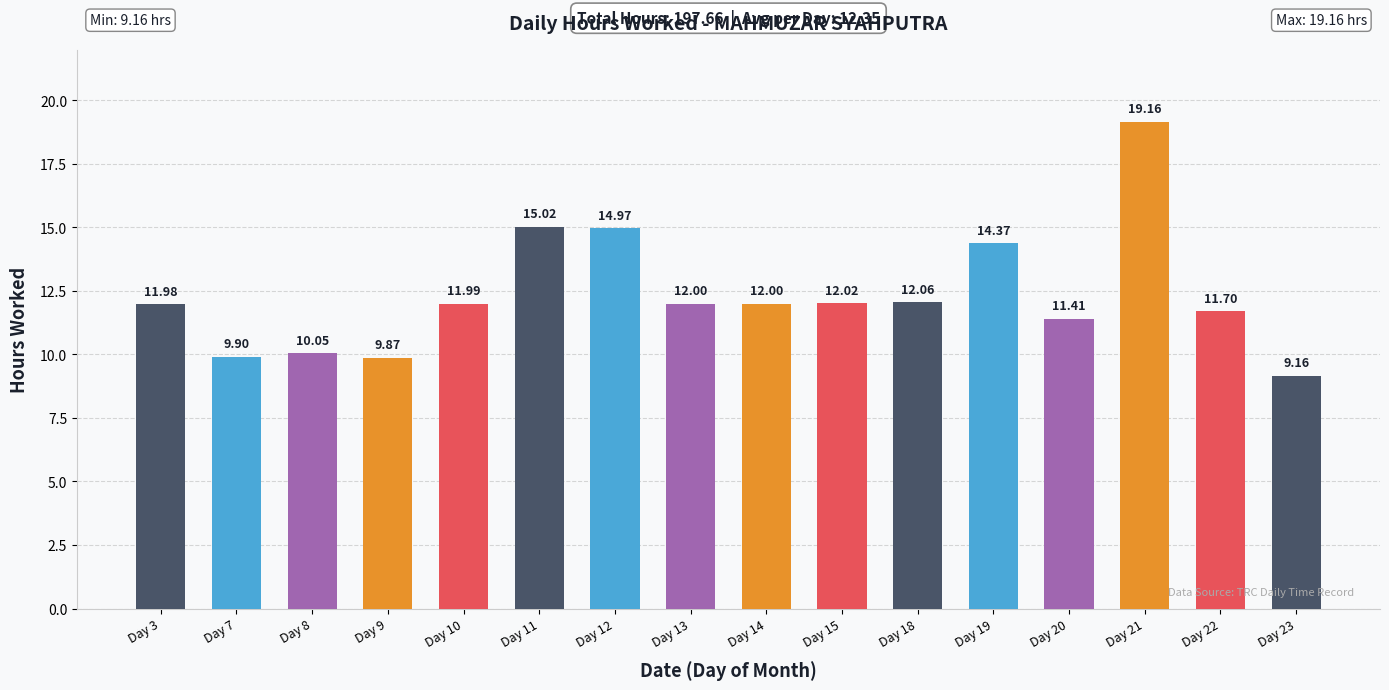

How many bars are there in total?

16